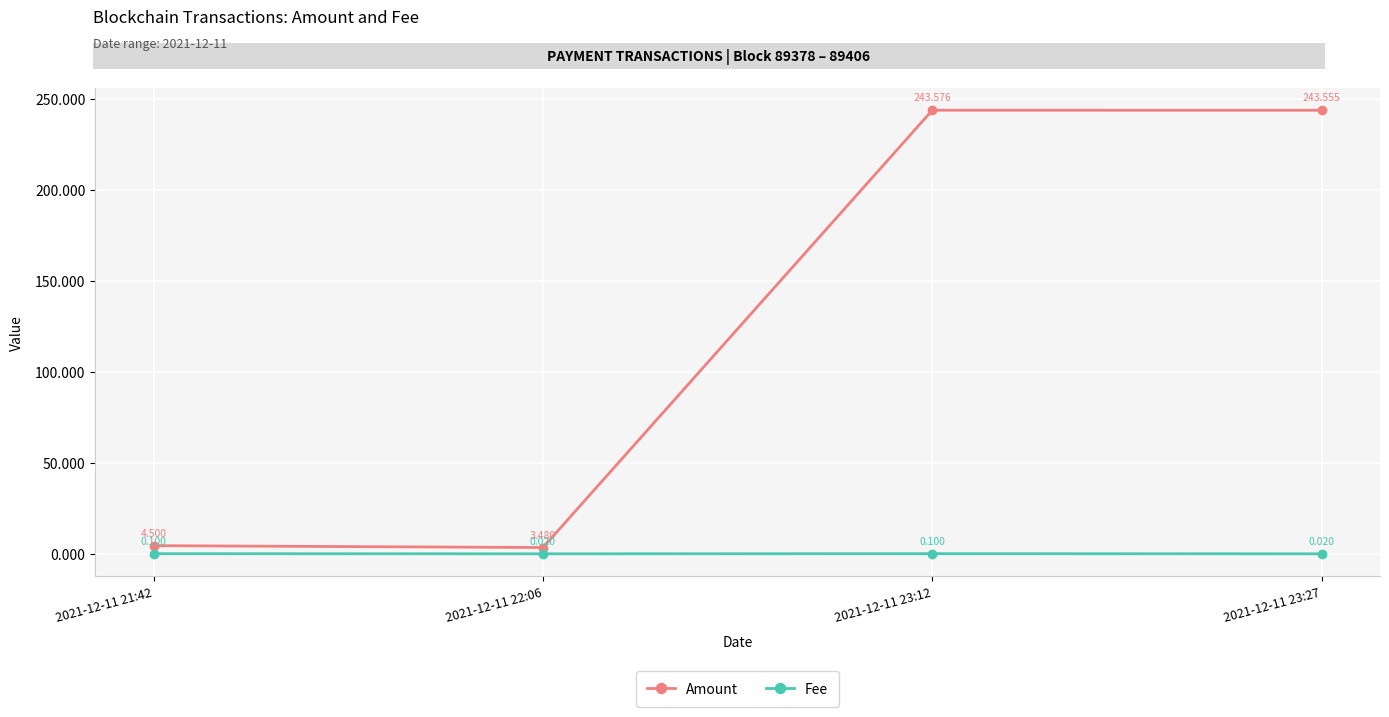

In Fee, how many points are lower than both neighbors (excluding endpoints)?

1